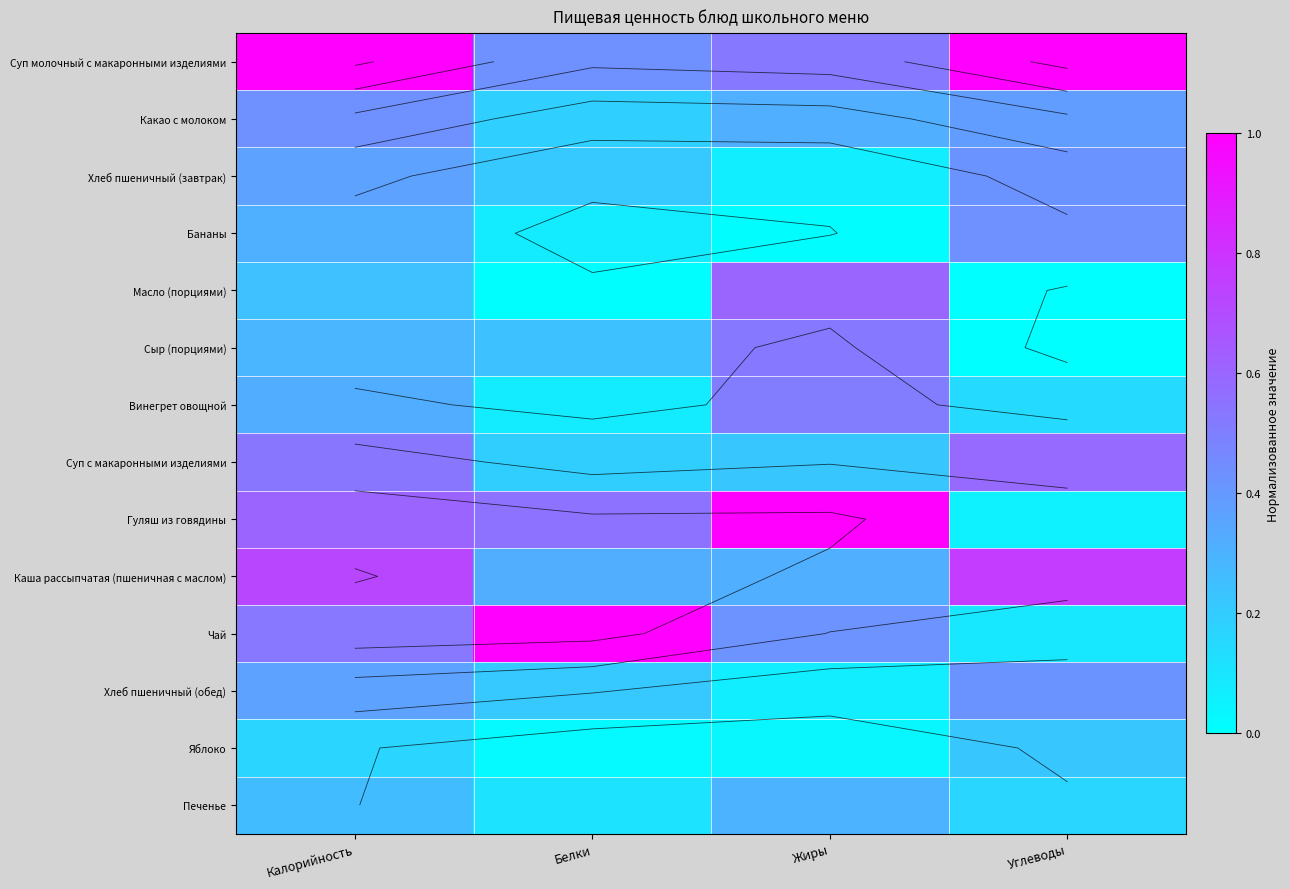

Which category has the highest value across all series?

Калорийность